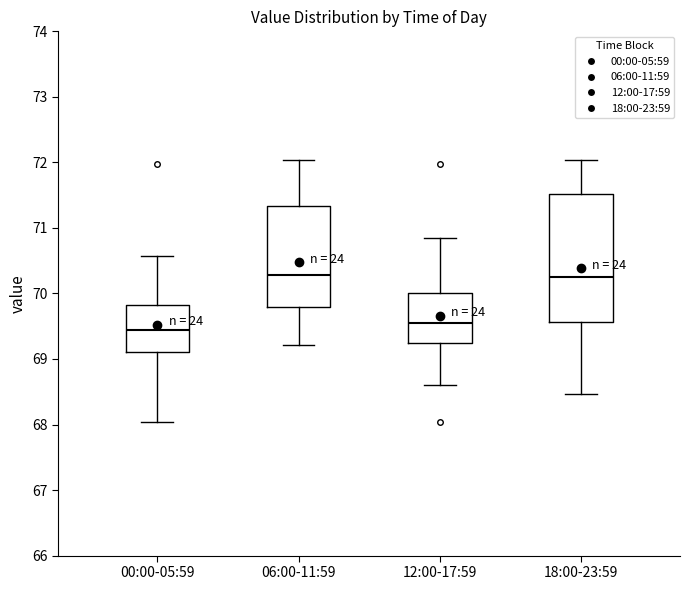

Reading left to right, transcribe this box plot: for each box, give where its median line is, the range the box spans, and where its two whiskers end, as read against the y-axis. The values are not printed on the chart, so give them approximately, as read against the axis.

00:00-05:59: median 69.5, box 69.1 to 69.8, whiskers 68.0 to 70.6
06:00-11:59: median 70.3, box 69.8 to 71.3, whiskers 69.2 to 72.0
12:00-17:59: median 69.6, box 69.3 to 70.0, whiskers 68.6 to 70.9
18:00-23:59: median 70.3, box 69.6 to 71.5, whiskers 68.5 to 72.0